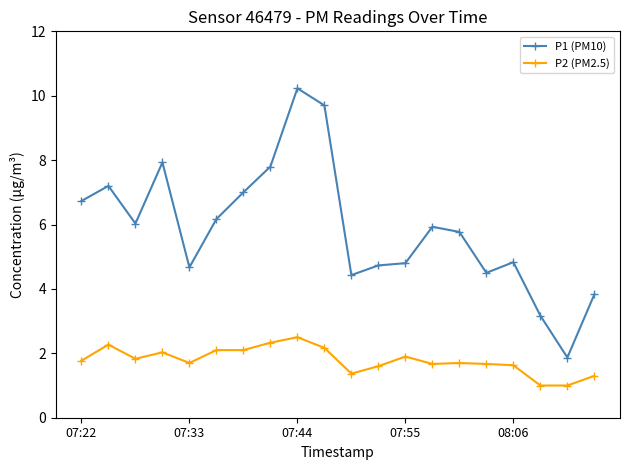

How many values in the P1 (PM10) series are below 5?

9